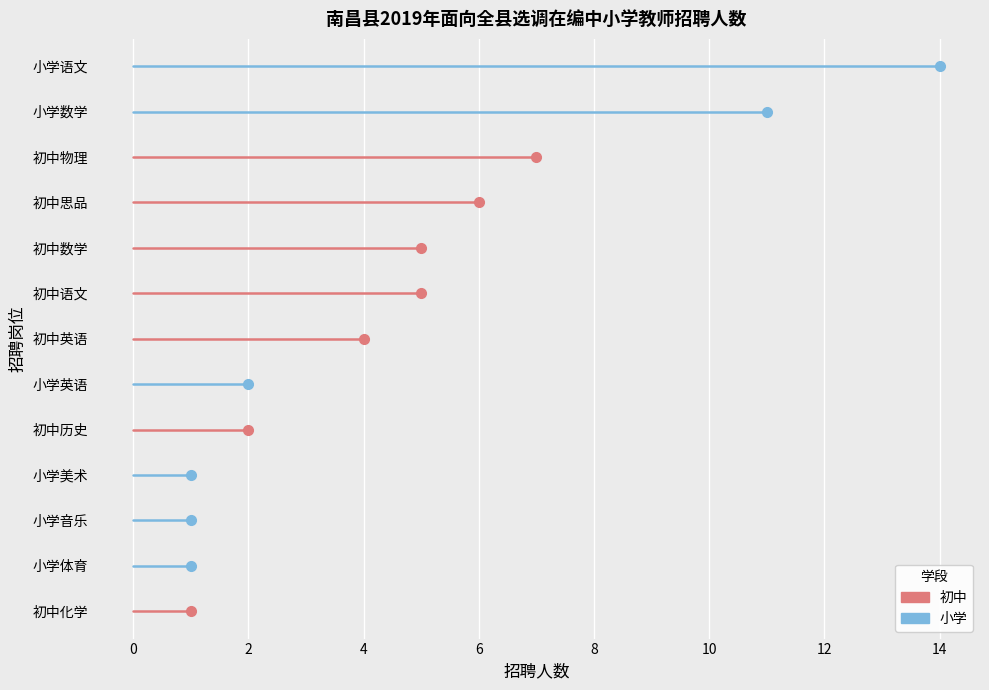

At which label is the value closest to 7?

初中物理